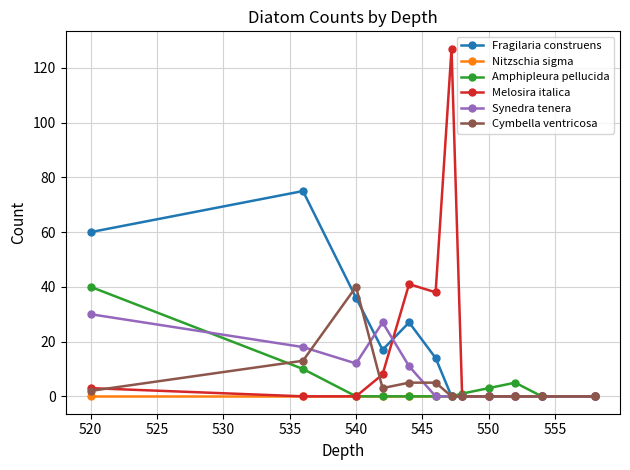

Which series has the largest range (max minus min)?

Melosira italica